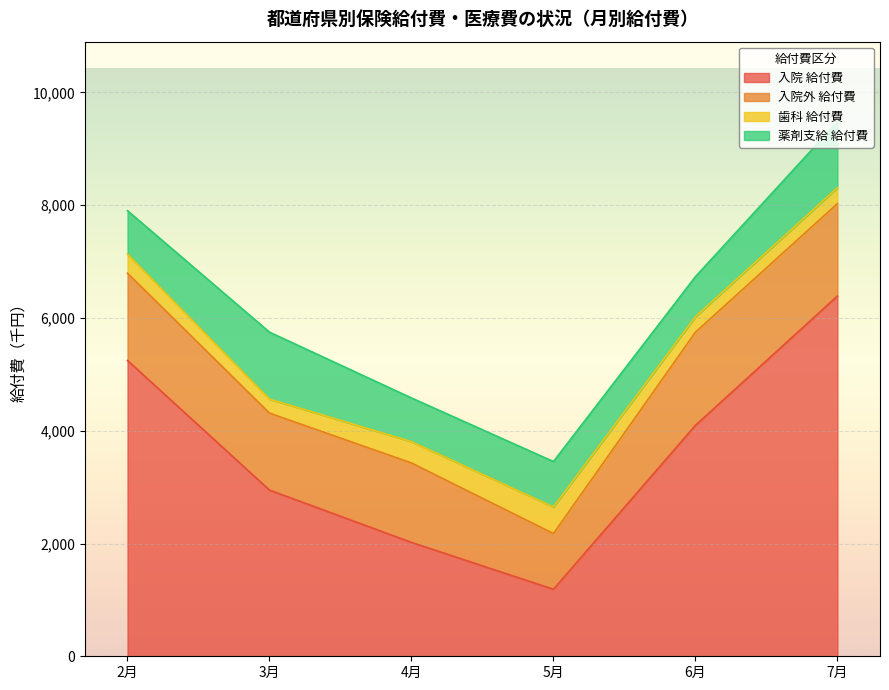

How many lines are shown in the chart?

4